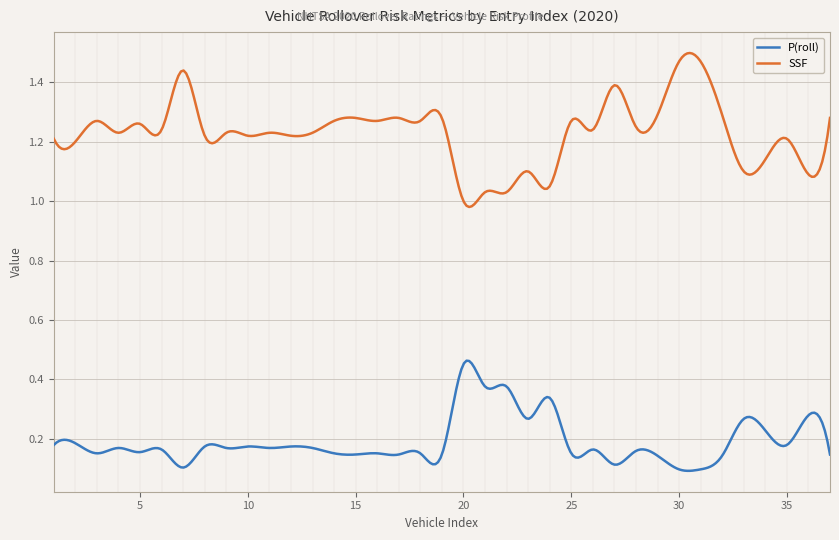

Does the chart have visible grid lines?

Yes